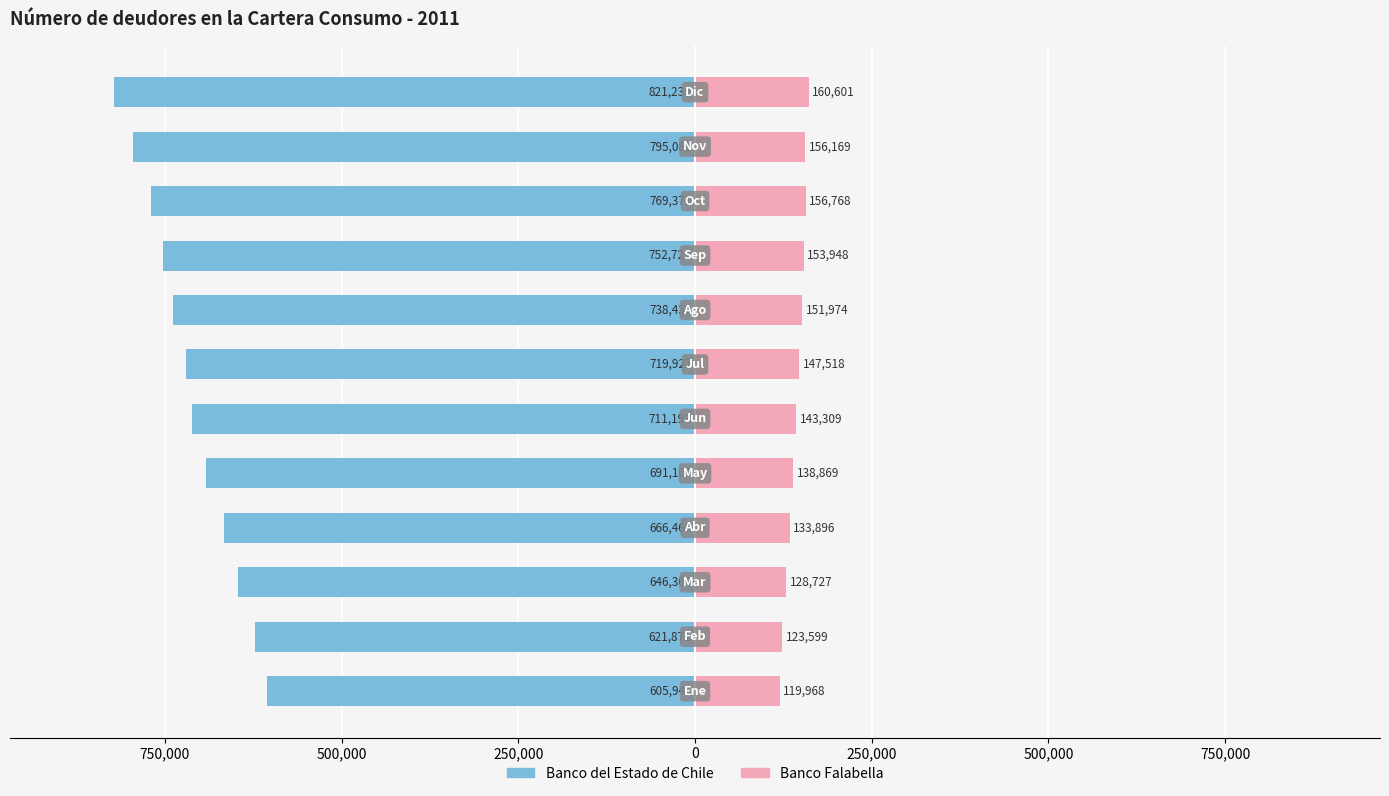

How many values in the Banco del Estado de Chile series exceed -711193?

5